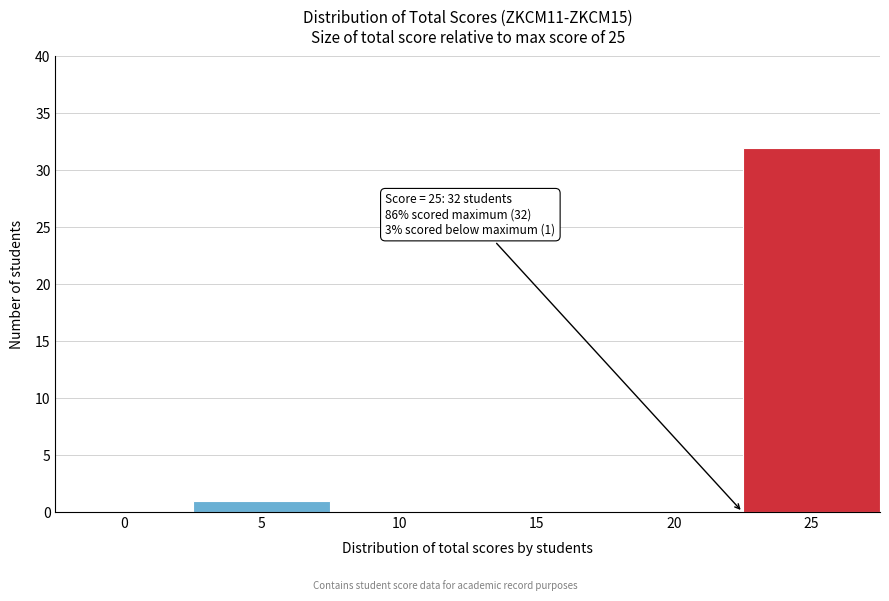

Reading left to right, extract all data points from this chart.

0=0	5=1	10=0	15=0	20=0	25=32